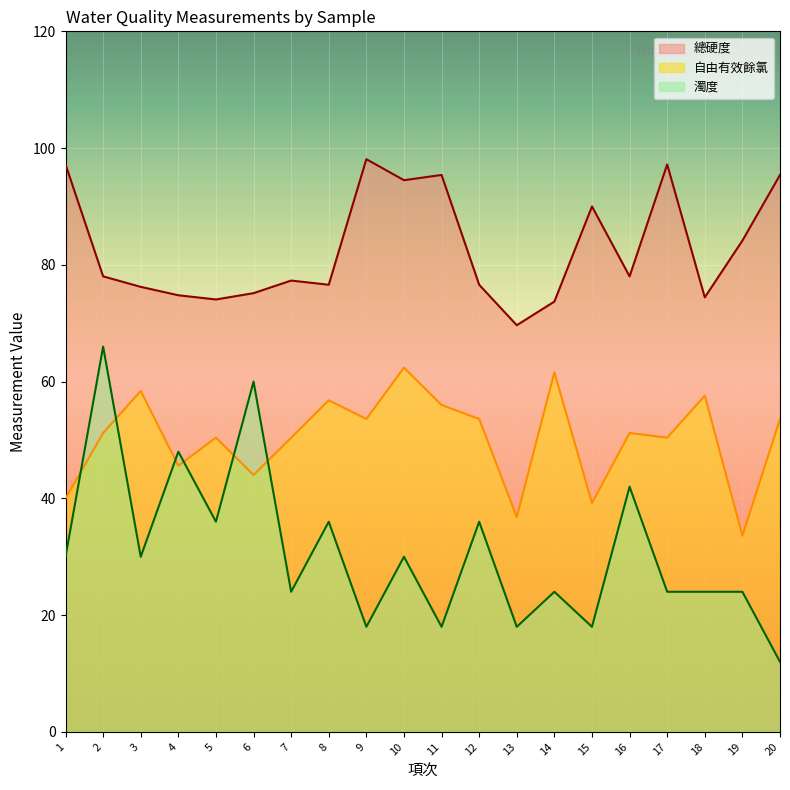

At which category does 總硬度 reach its first local peak?

7